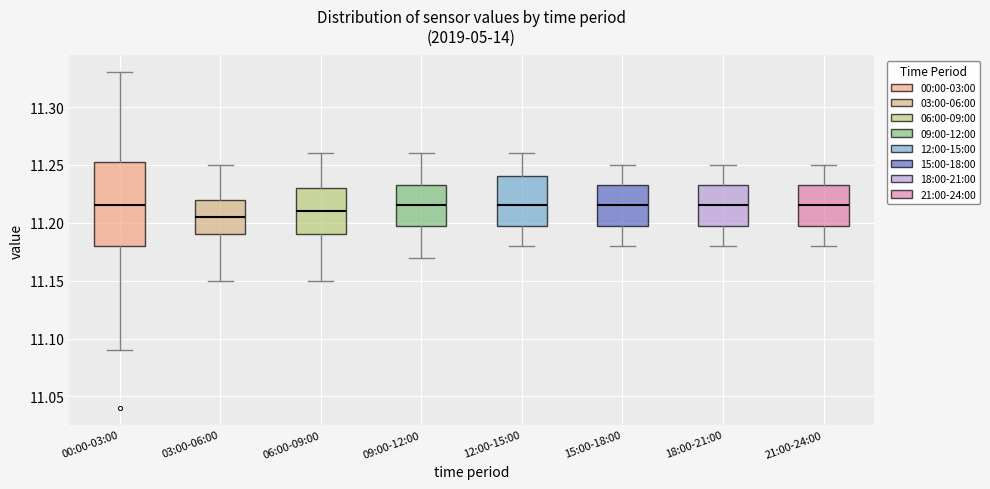

Which box has the lowest median line?

03:00-06:00